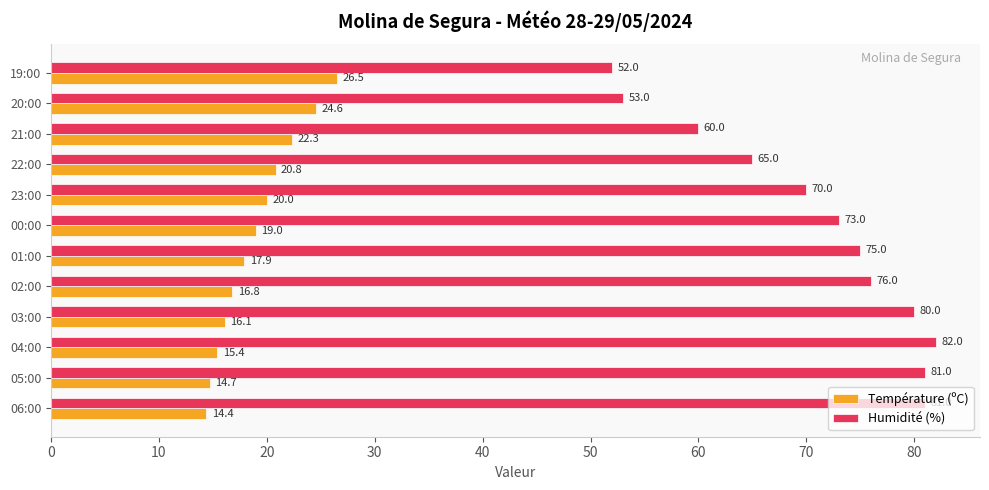

Between 03:00 and 22:00, which series saw the biggest shift?

Humidité (%)